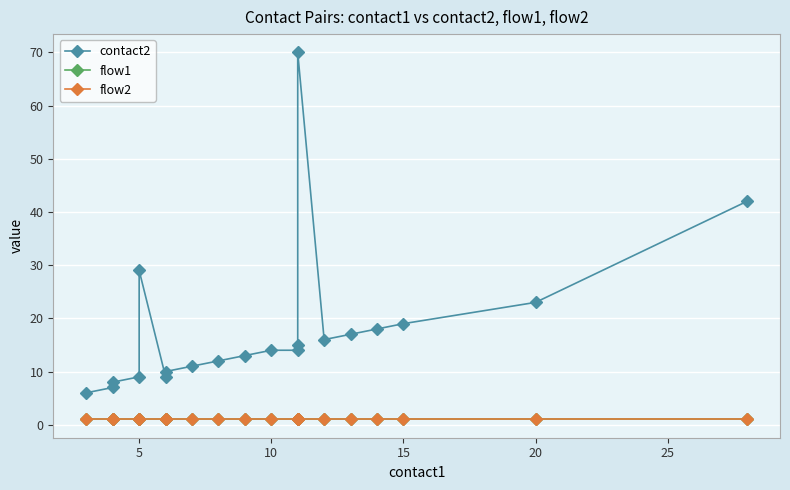

Is the value of contact2 at 12 greater than the value of flow2 at 15?

Yes